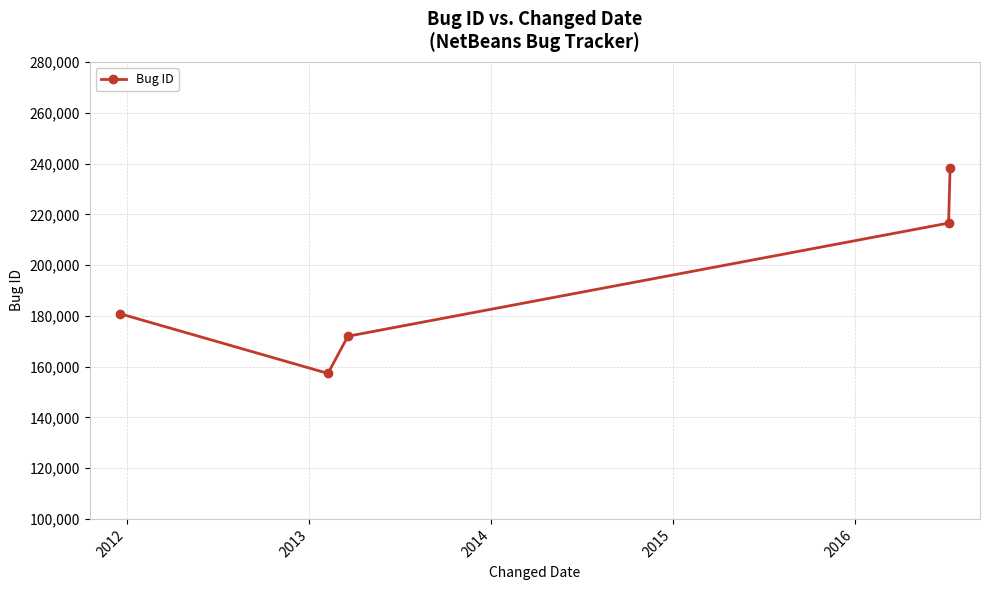

What is the value of the 3rd point from the left?

171971